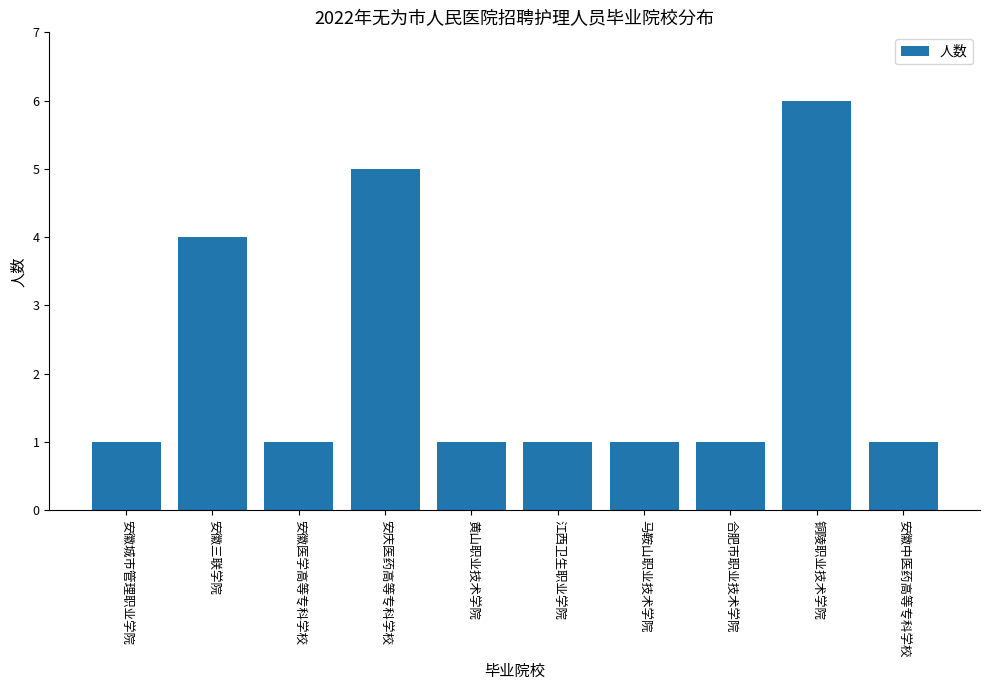

How many categories are shown in the chart?

10